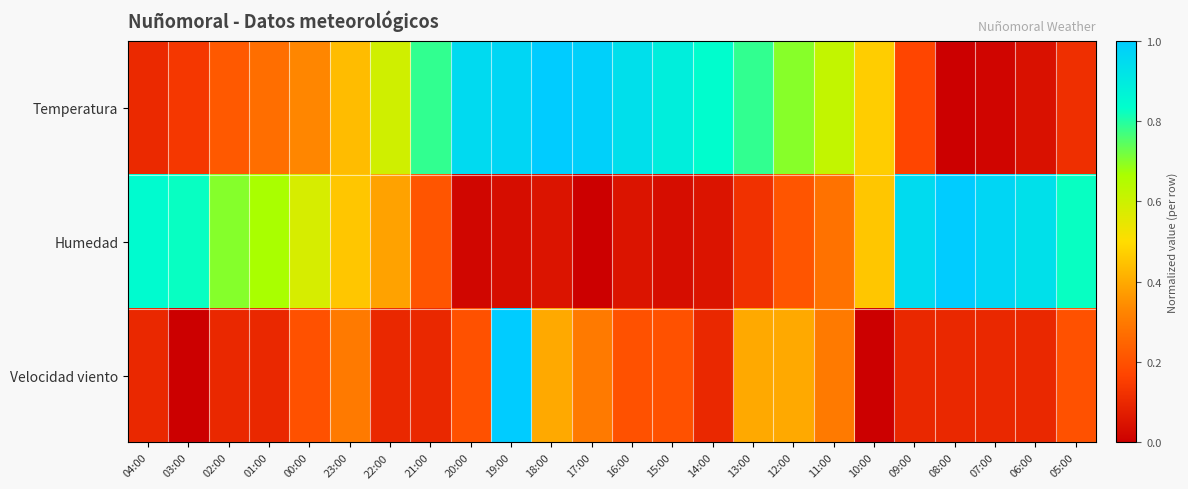

Between 14:00 and 09:00, which series saw the biggest shift?

Humedad